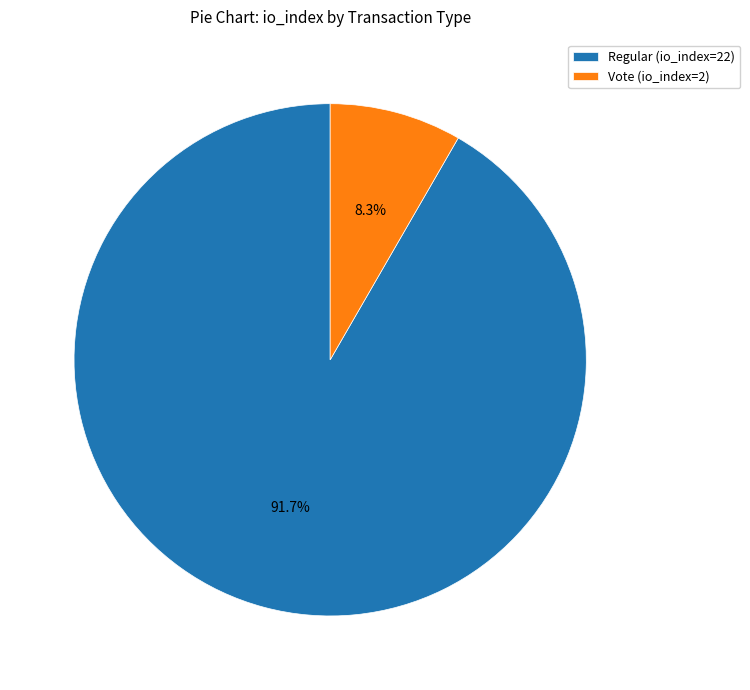

What is the smallest slice in the pie chart?

Vote (io_index=2)